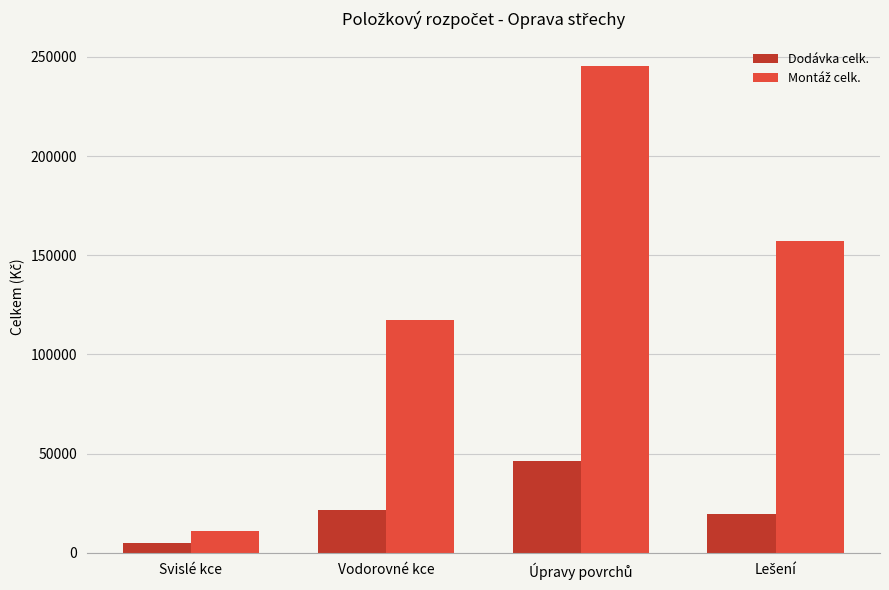

What is the difference between the maximum and minimum values in the Dodávka celk. series?

41056.0